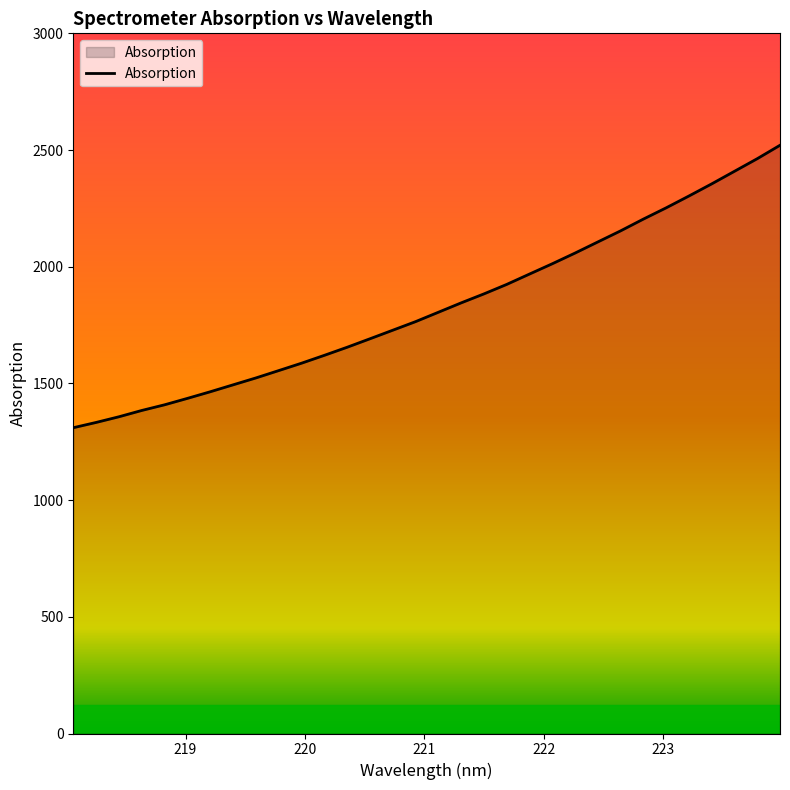

What is the smallest value displayed?

1310.2